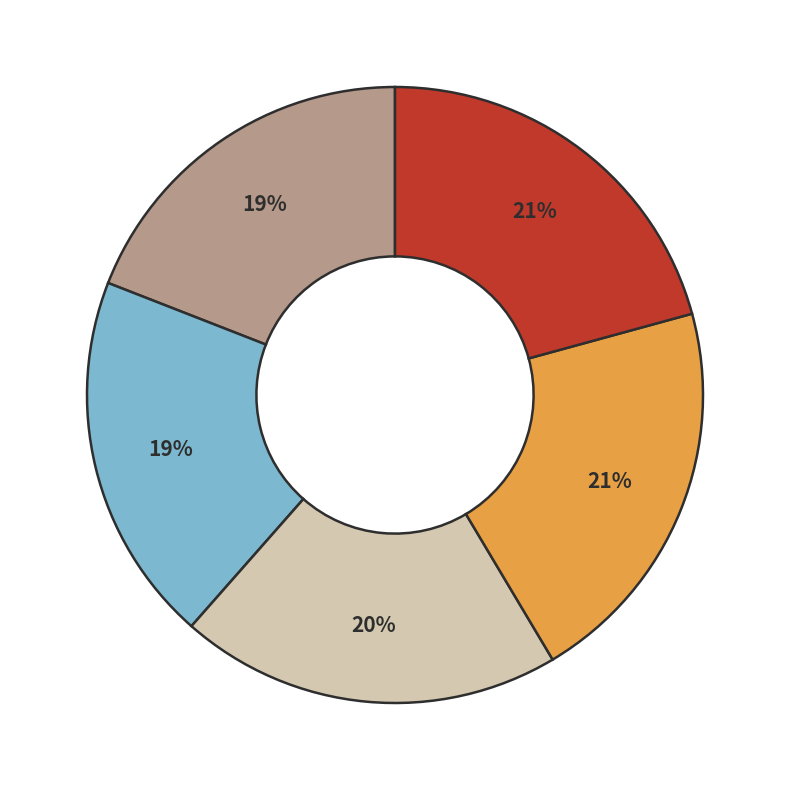

Does any single category account for the majority?

No